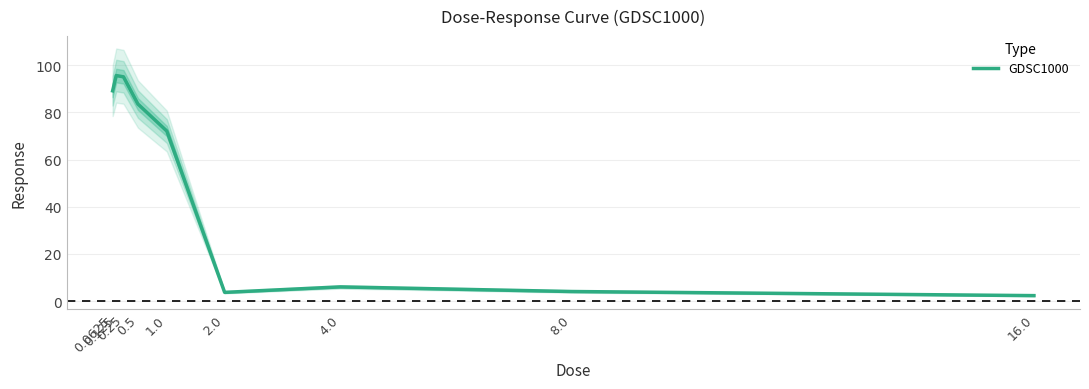

Rank the categories by value from highest to lowest.

0.125, 0.25, 0.0625, 0.5, 1.0, 4.0, 8.0, 2.0, 16.0